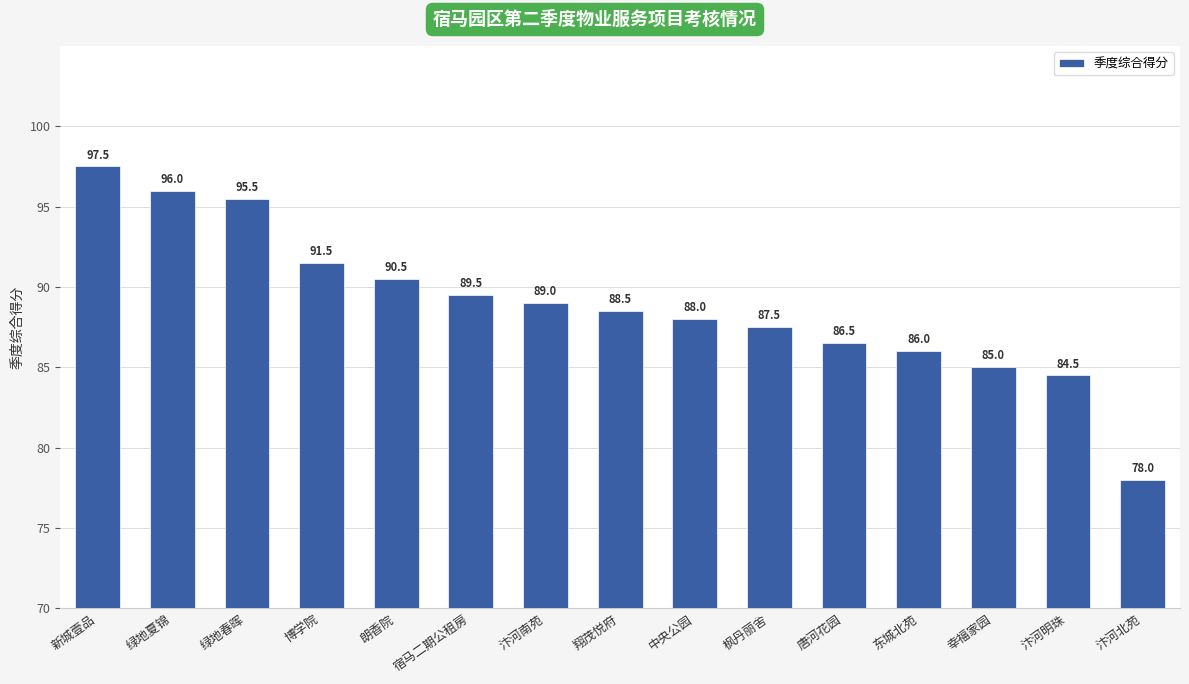

What is the change in value from 宿马二期公租房 to 翔茂悦府?

-1.0